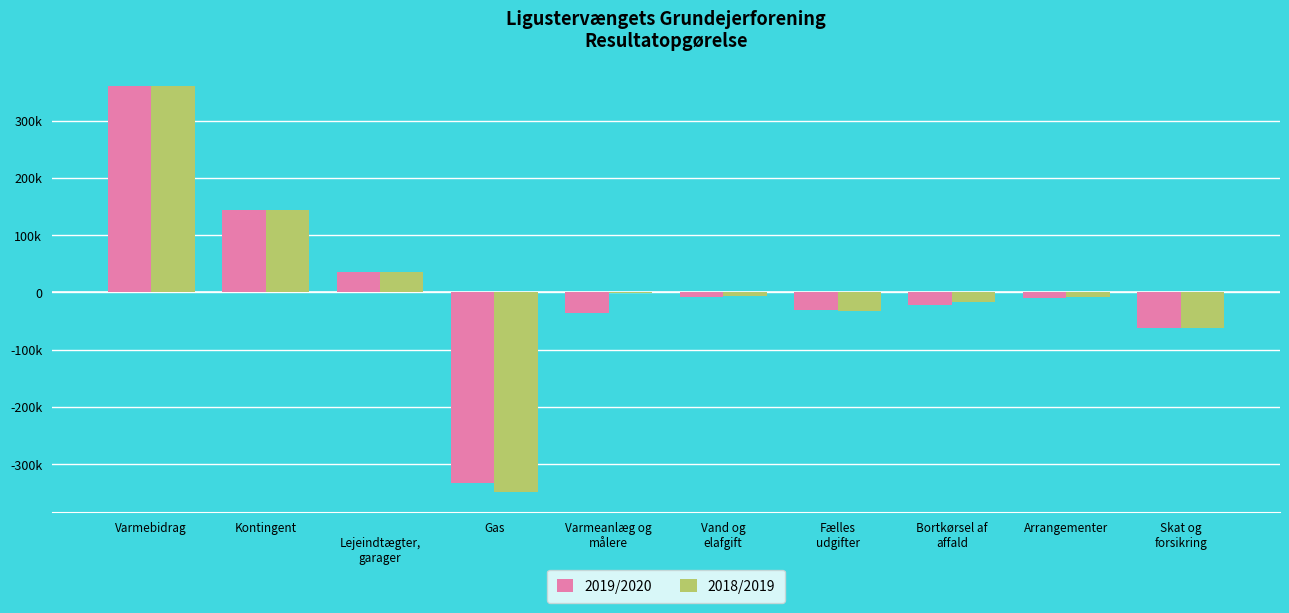

Are the bars grouped side by side (vs. stacked)?

Yes